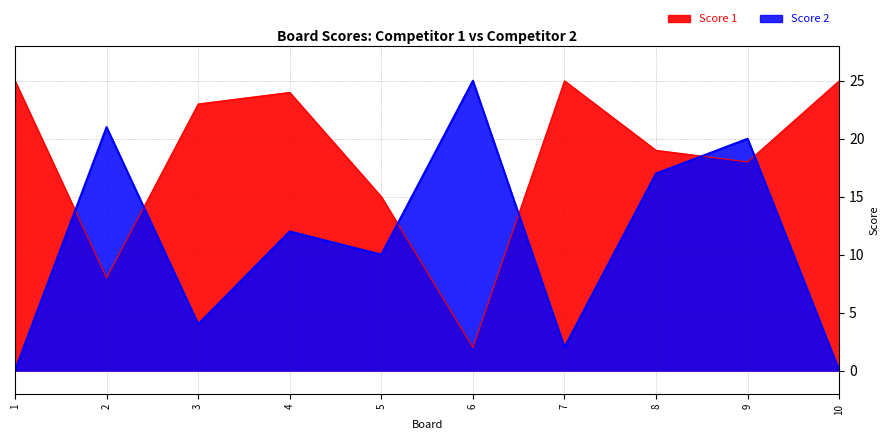

What is the total value across all series at 6?

27